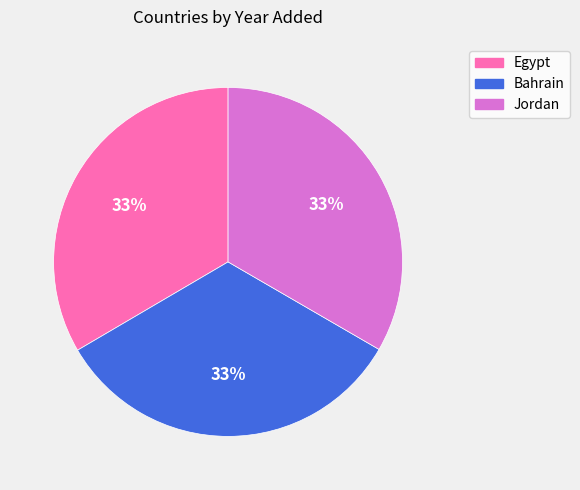

To the nearest percent, what portion does Egypt represent?

33%